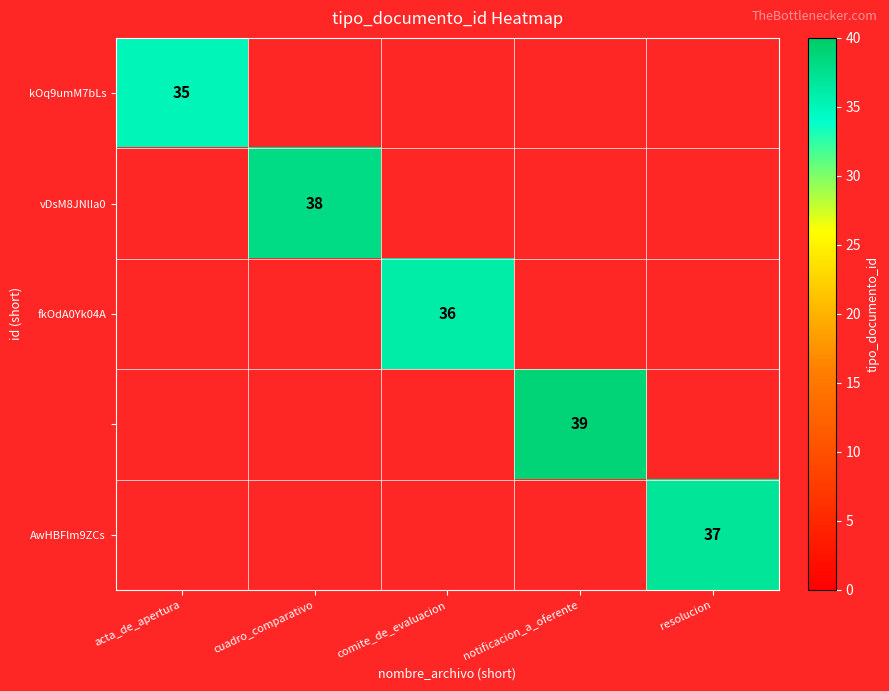

At how many categories does at least one series exceed 35?

4